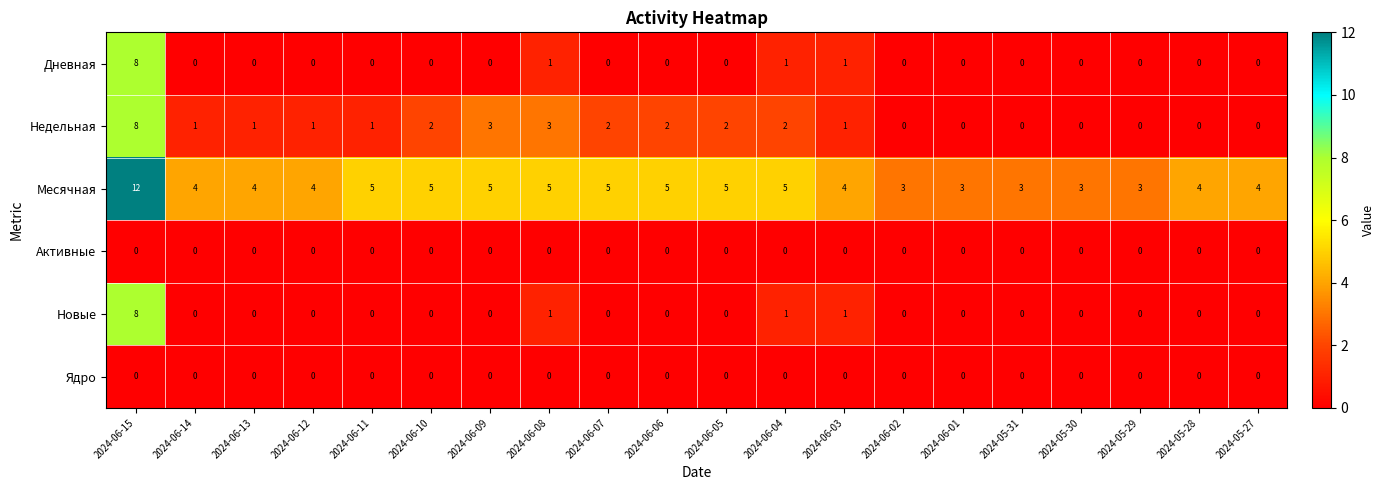

Which series has the widest spread of values?

Месячная